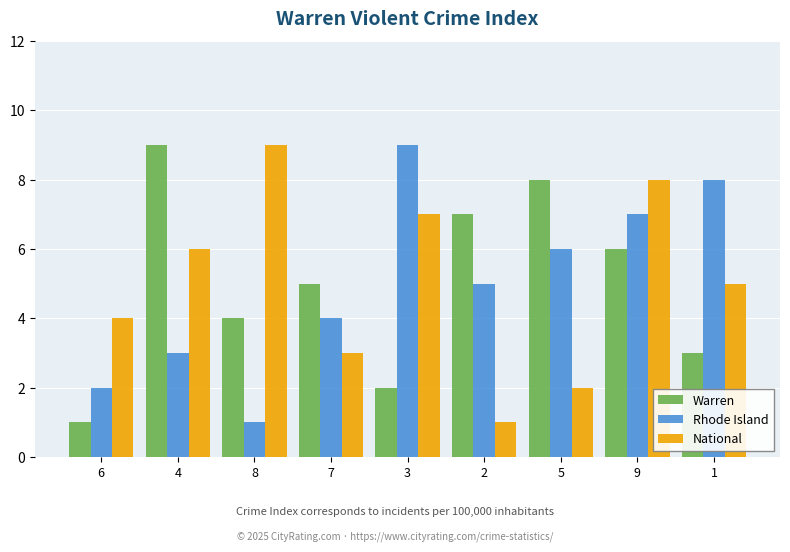

At which category is the sum across all series the highest?

9